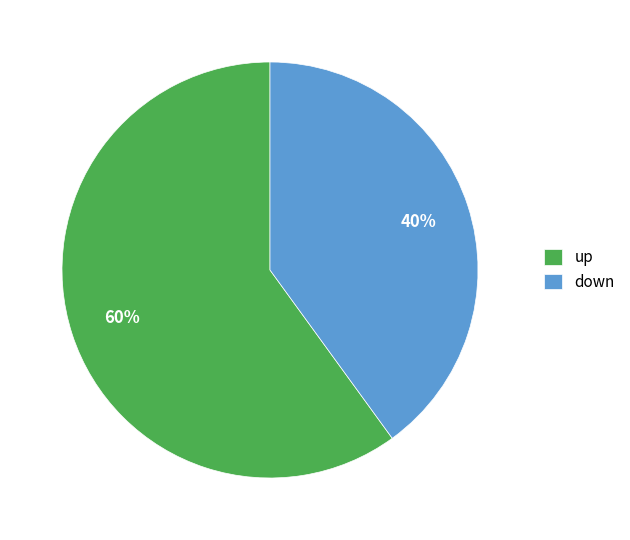

Is there any slice that represents more than half of the pie?

Yes